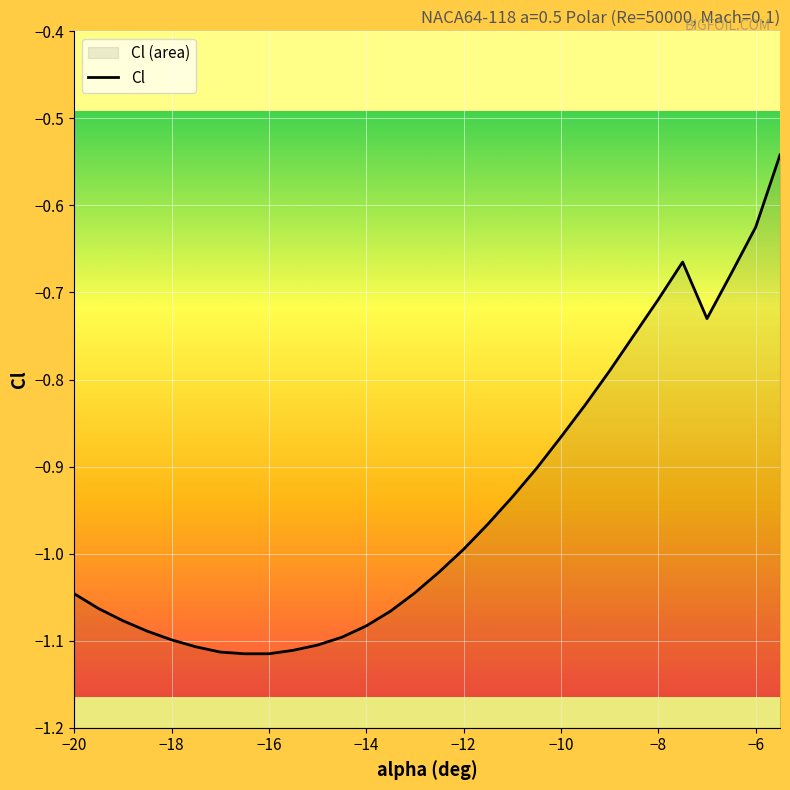

What is the value of the 13th point from the left?

-1.1